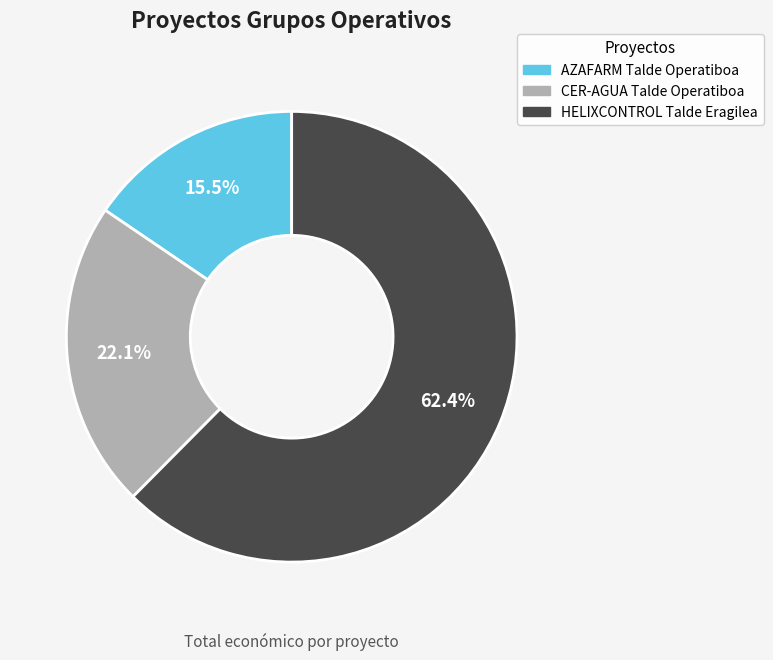

True or false: AZAFARM Talde Operatiboa accounts for 28% of the total.

False